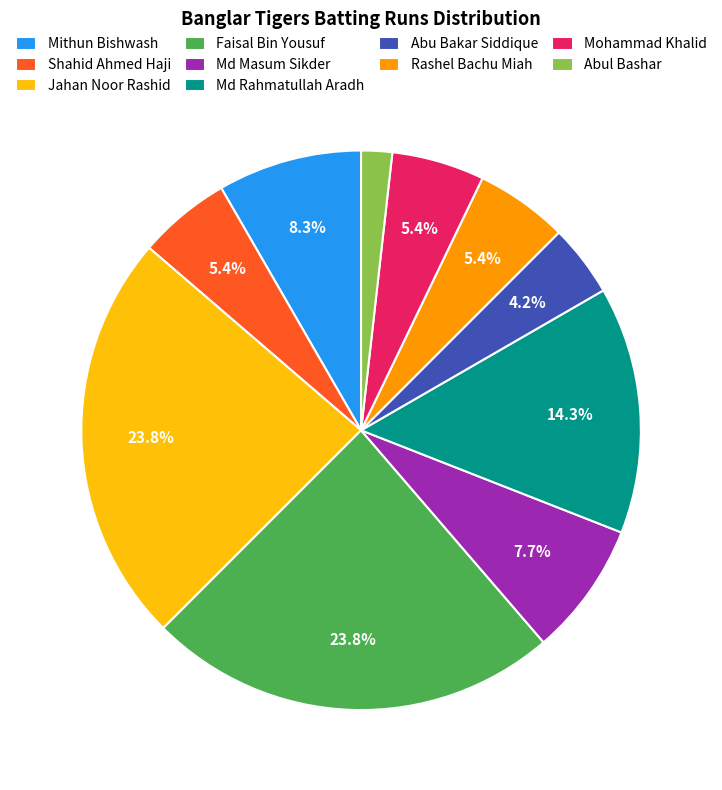

To the nearest percent, what is the combined percentage of Mithun Bishwash and Shahid Ahmed Haji?

14%